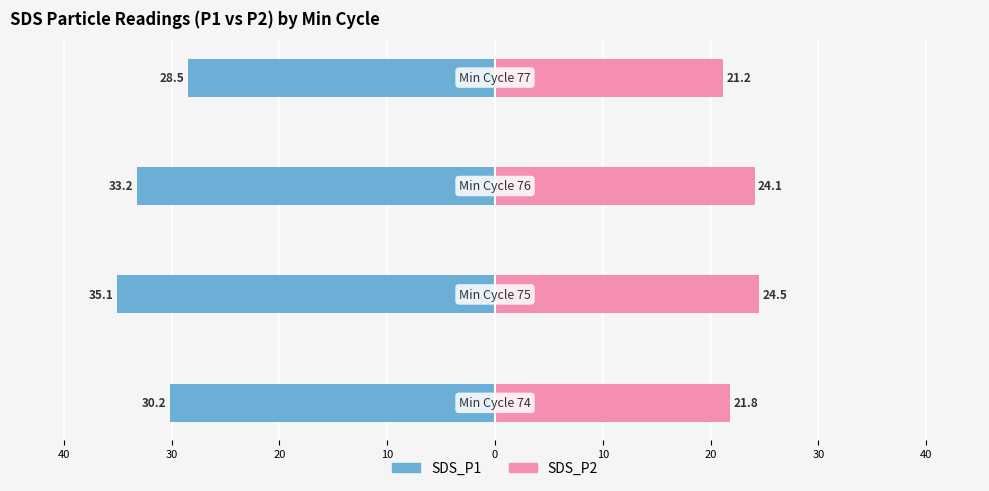

What is the sum of all SDS_P2 values?

91.6